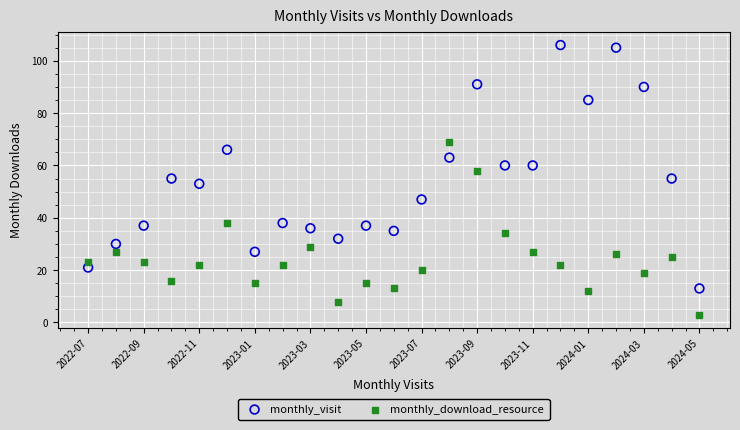

Which series contains the highest Y value?

monthly_visit